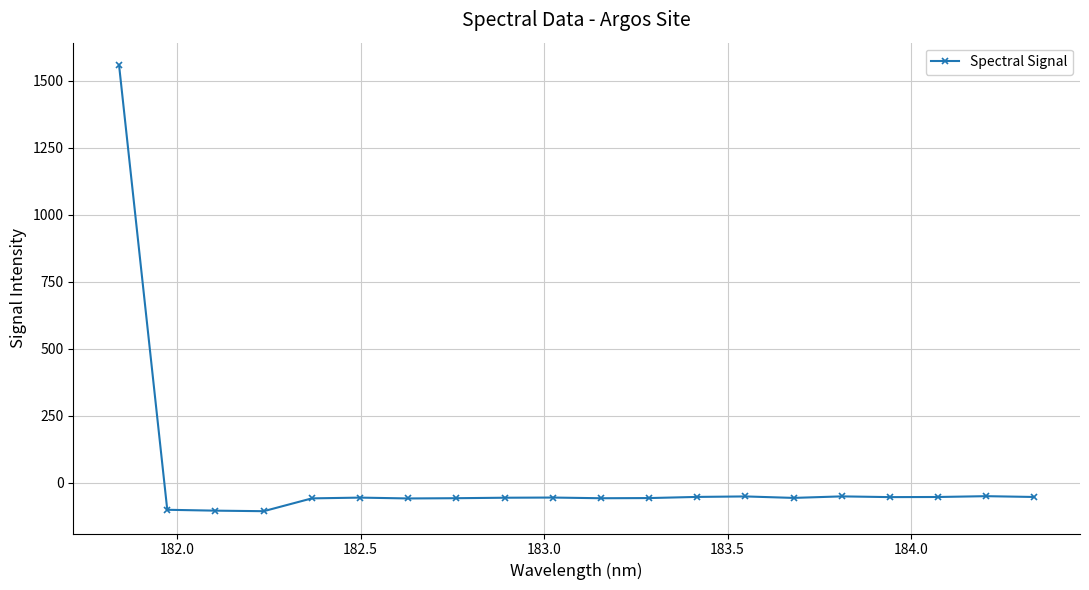

What is the smallest value displayed?

-106.6